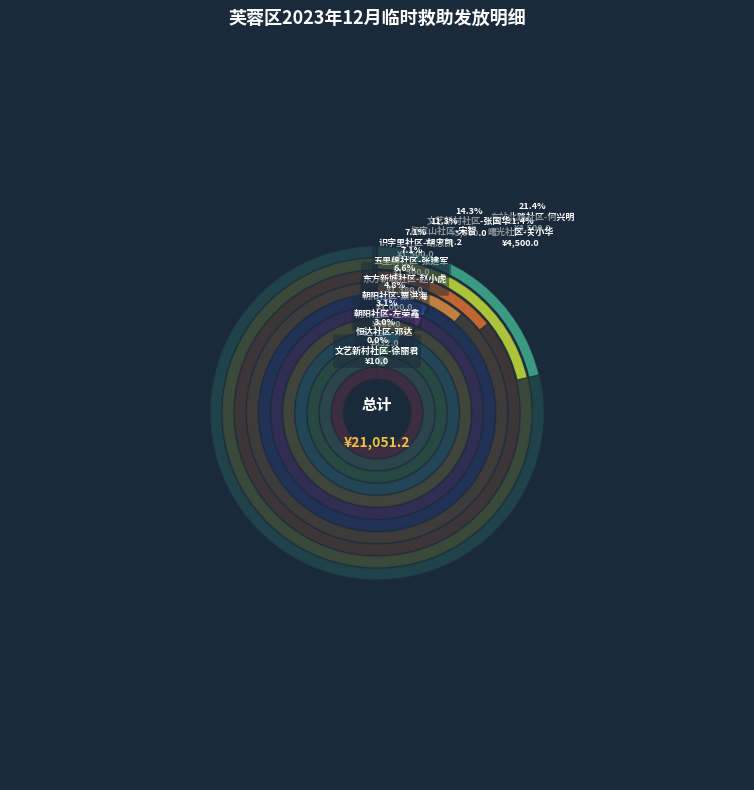

Rank the categories by value from highest to lowest.

曙光社区-关小华, 车站北路社区-何兴明, 文艺新村社区-张国华, 杨家山社区-宋智, 五里牌社区-张建军, 识字里社区-胡忠凯, 东方新城社区-赵小虎, 朝阳社区-粟洪海, 朝阳社区-左荣鑫, 恒达社区-邓达, 文艺新村社区-徐丽君